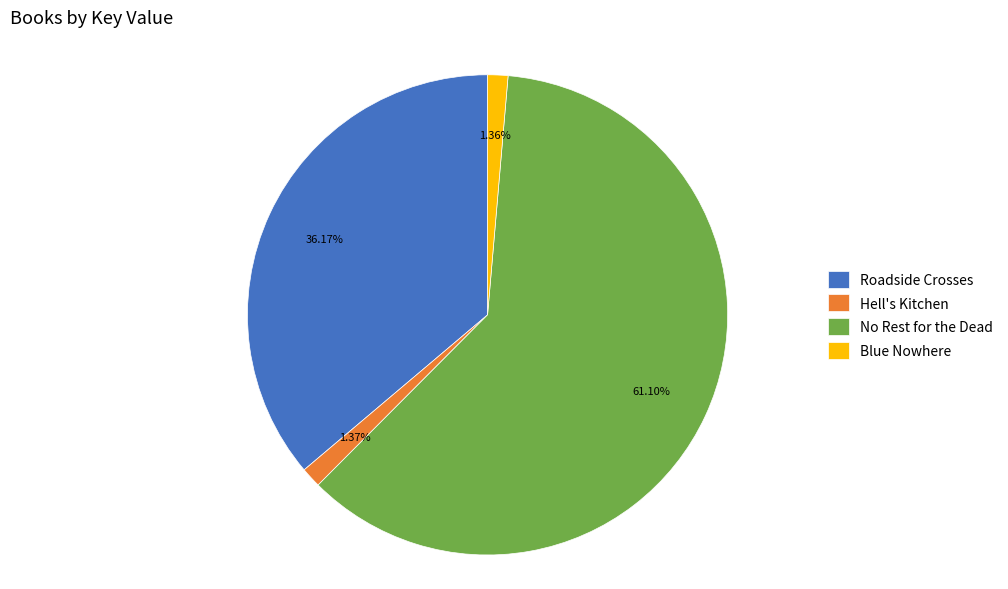

Between Hell's Kitchen and No Rest for the Dead, which is larger?

No Rest for the Dead